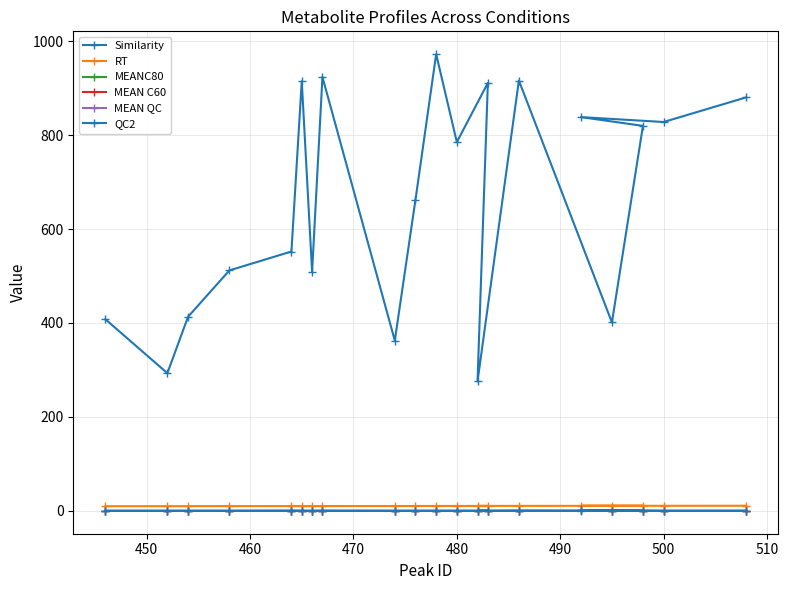

Does the chart display data point markers on the line(s)?

Yes